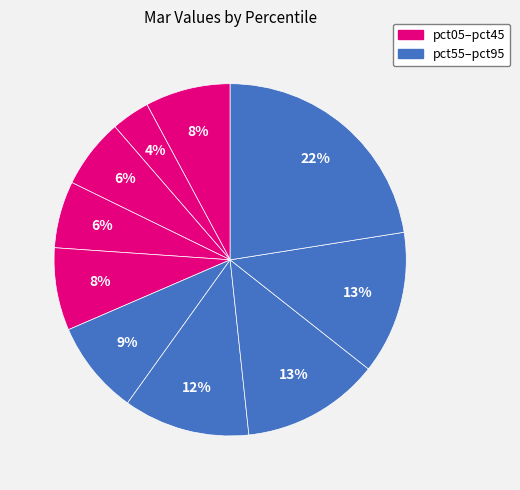

Count the number of slices in the pie.

10